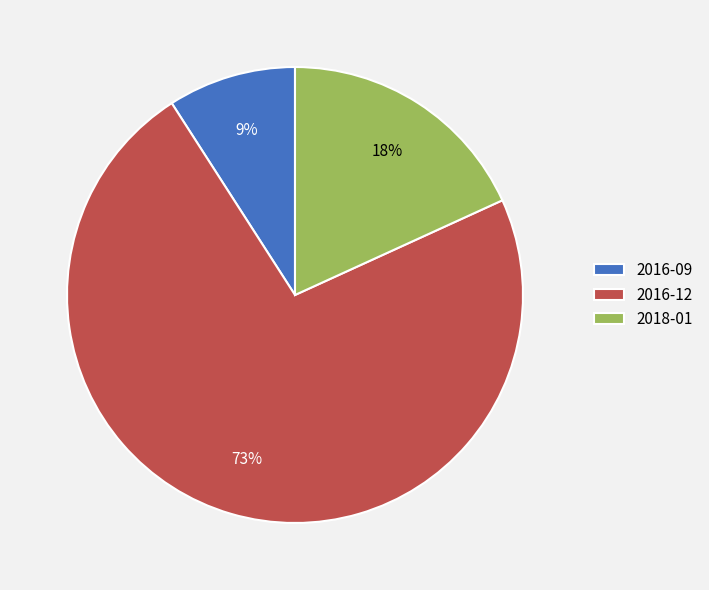

What is the largest slice in the pie chart?

2016-12